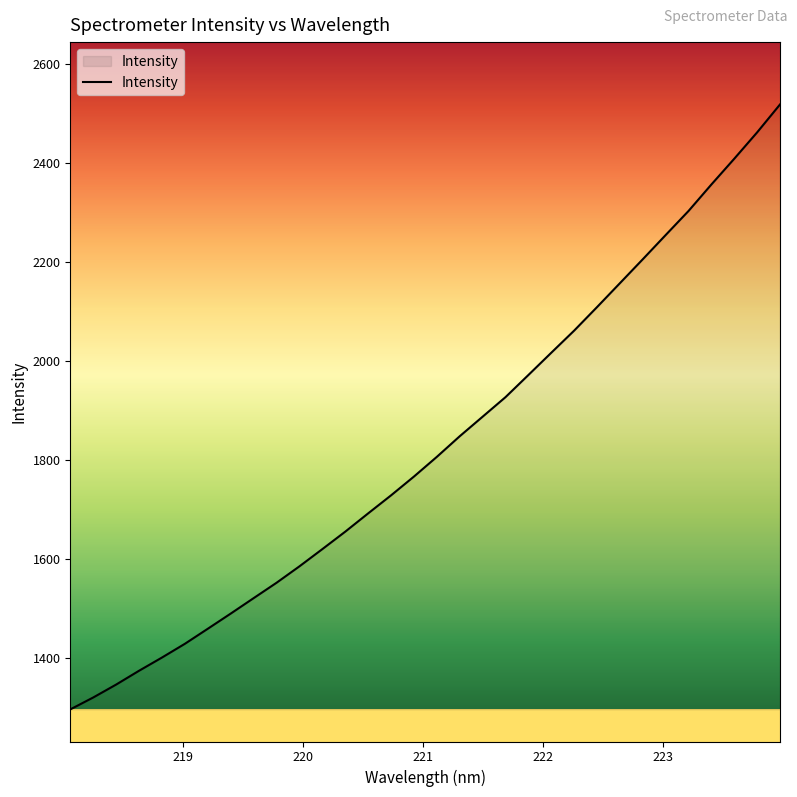

What is the smallest value displayed?

1296.3